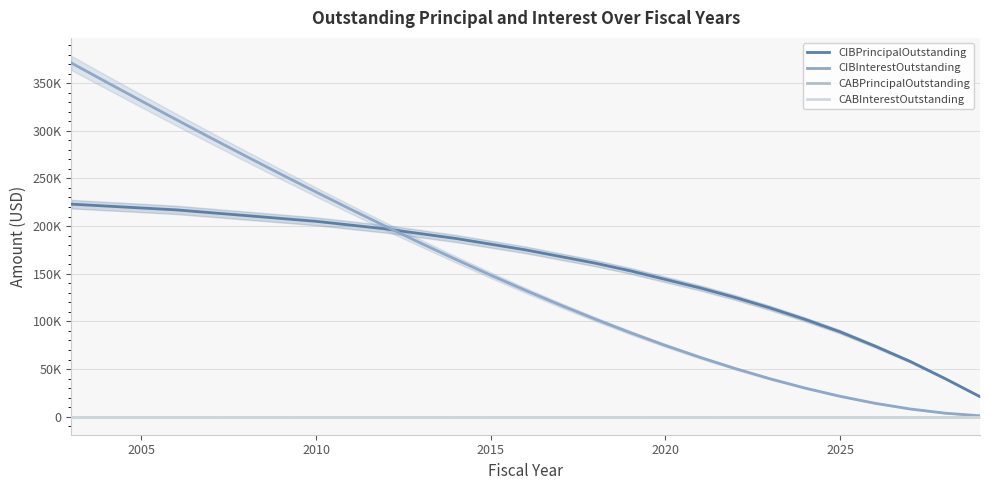

Is the value of CIBInterestOutstanding at 2025 greater than the value of CABInterestOutstanding at 7?

Yes